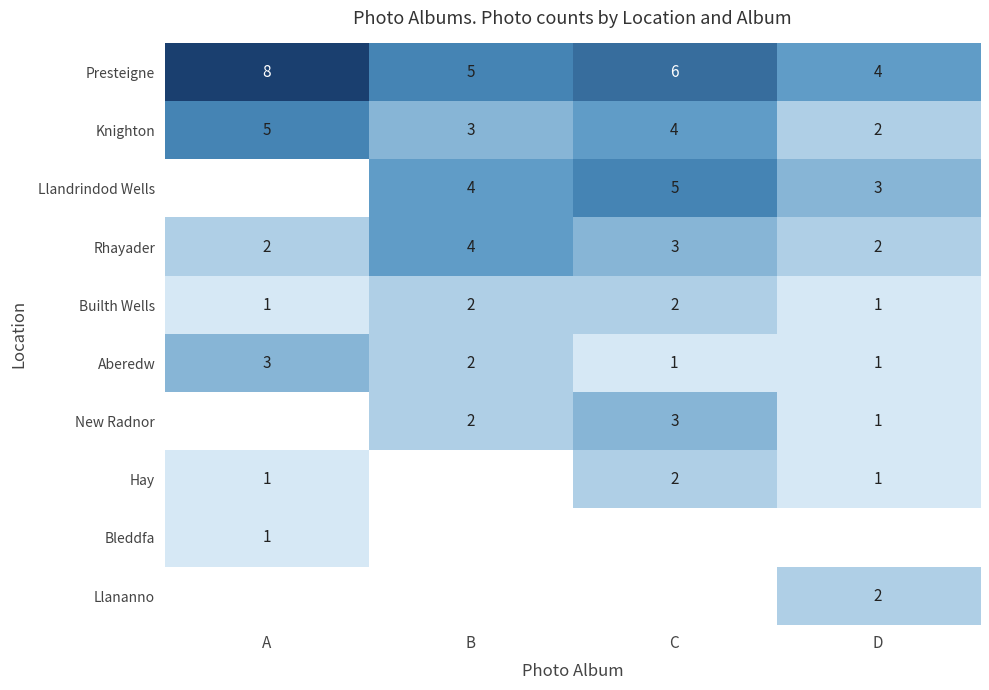

At which label does Aberedw first exceed 2?

A